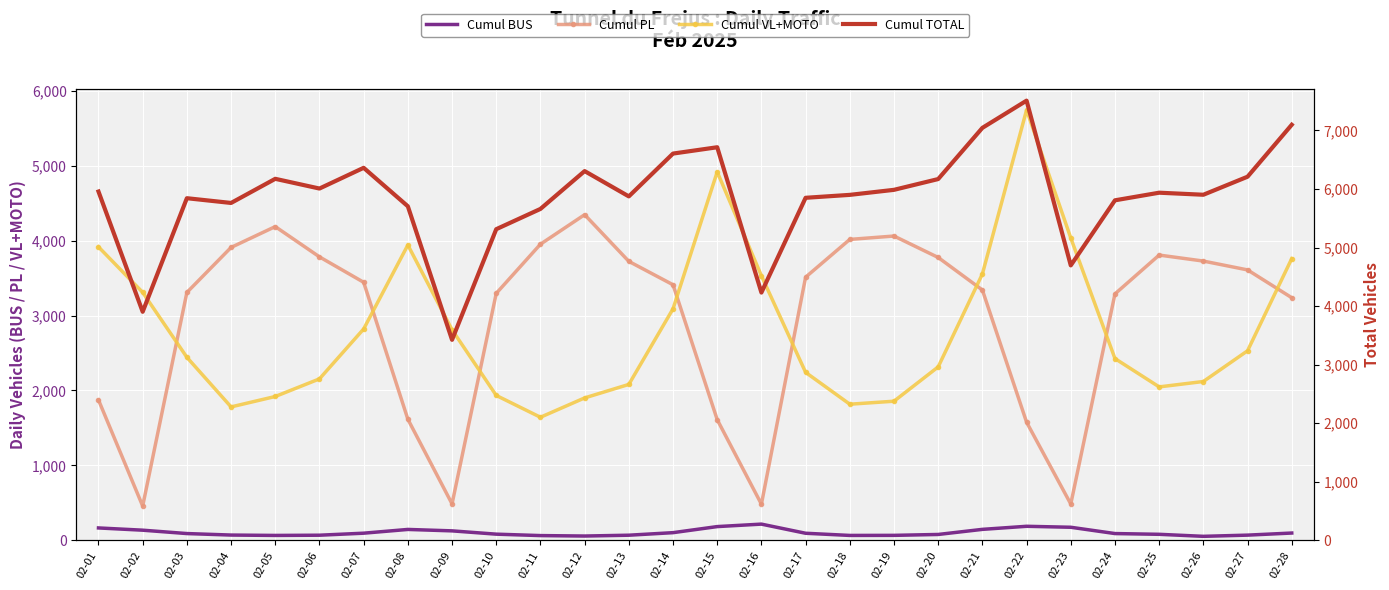

At how many categories does at least one series exceed 1966?

28